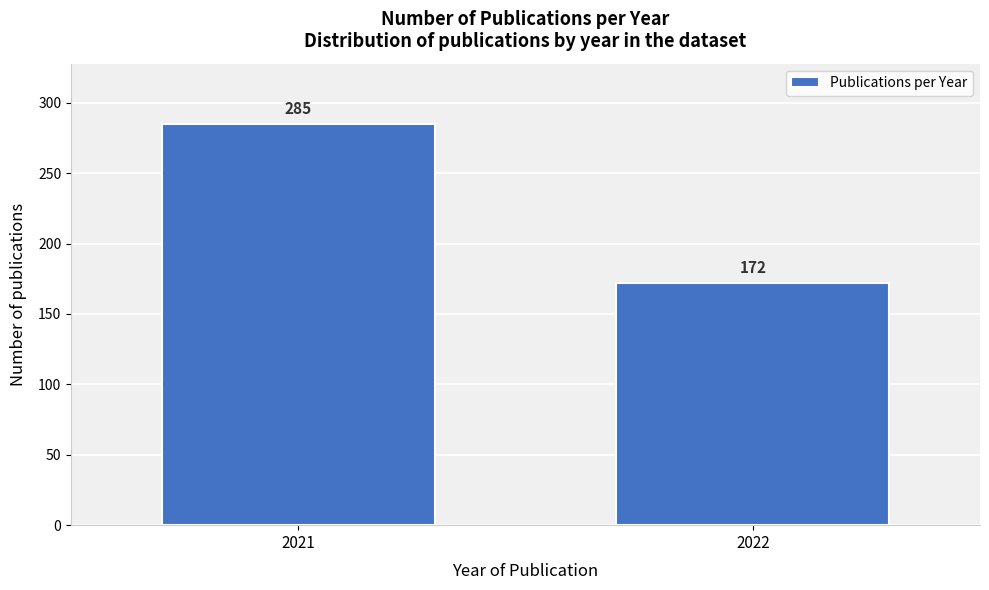

Reading right to left, extract all data points from this chart.

2022=172	2021=285